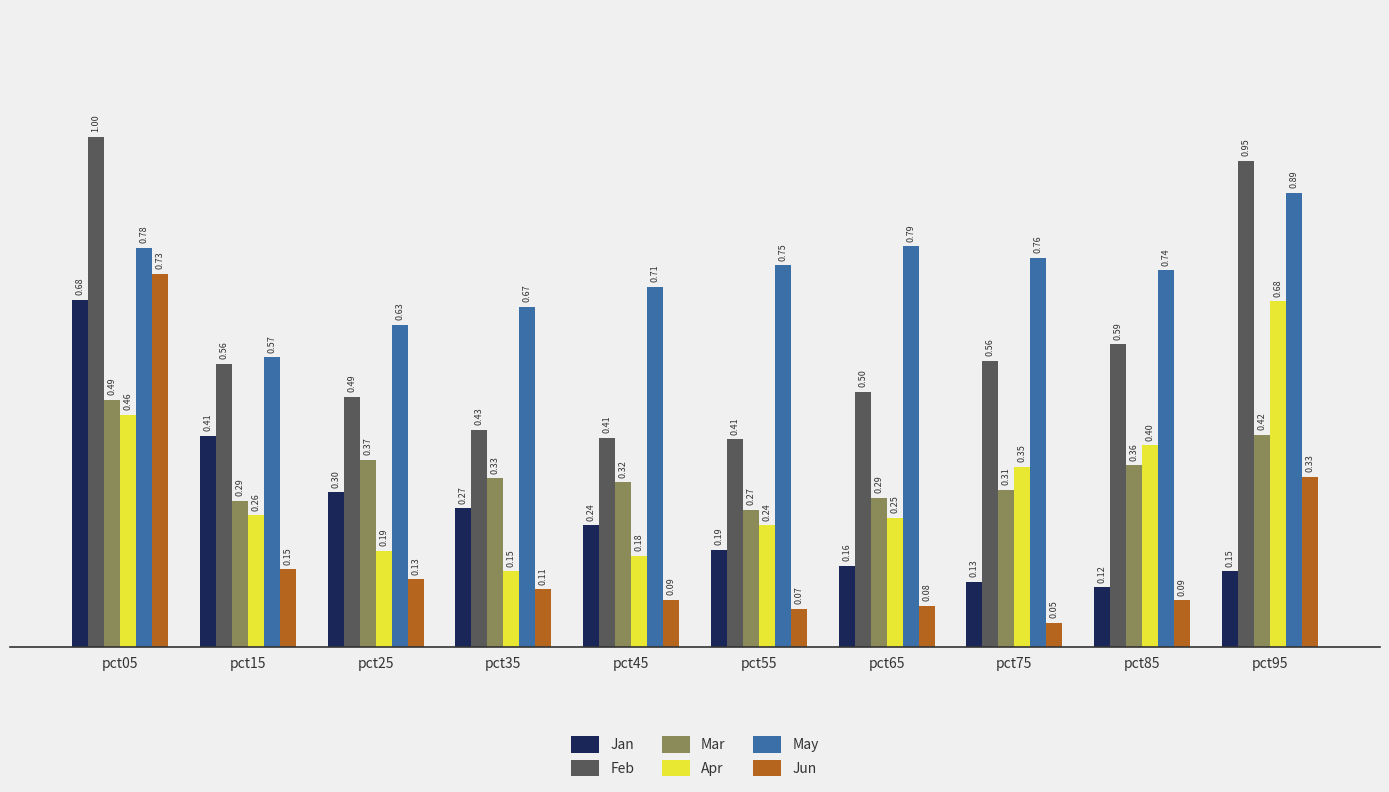

Which series has the largest range (max minus min)?

Jun